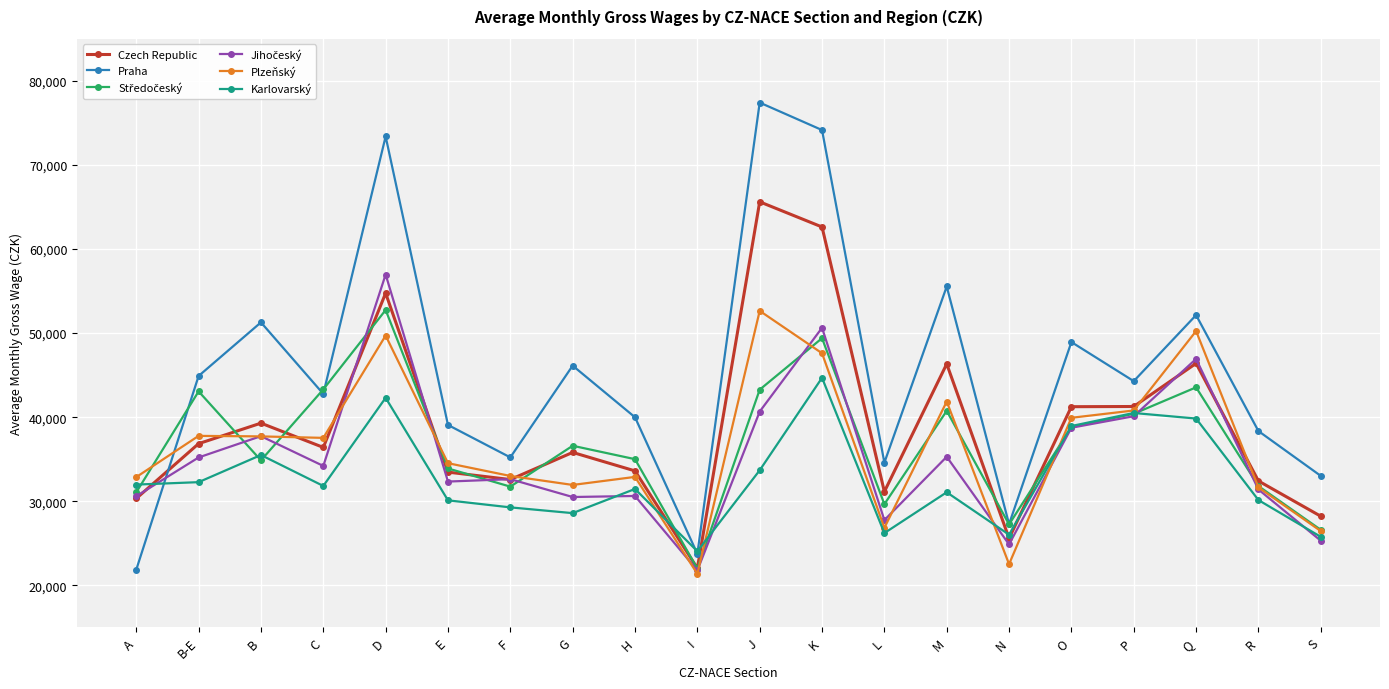

What is the value of the Karlovarský point at the 19th from the left?

30140